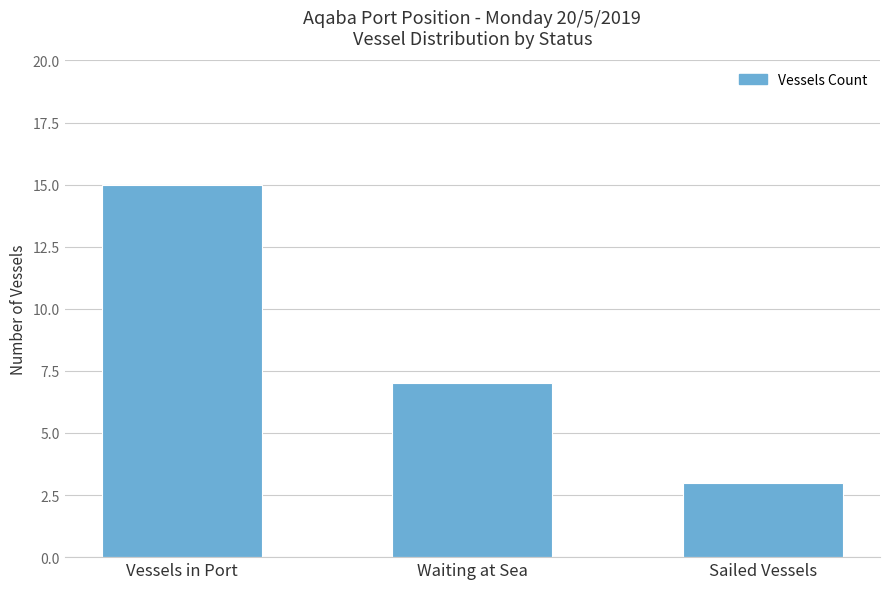

Does the chart contain stacked bars?

No